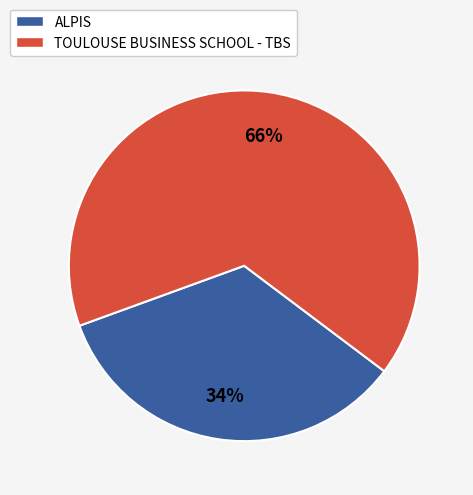

Which category has the smallest portion of the pie?

ALPIS